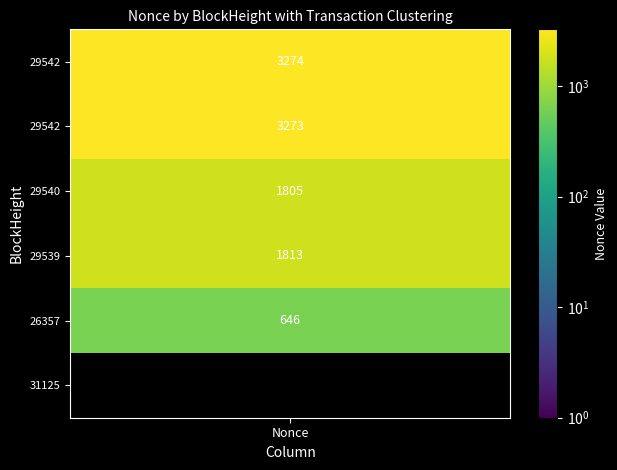

True or false: the data shows 1043 at 4.

False